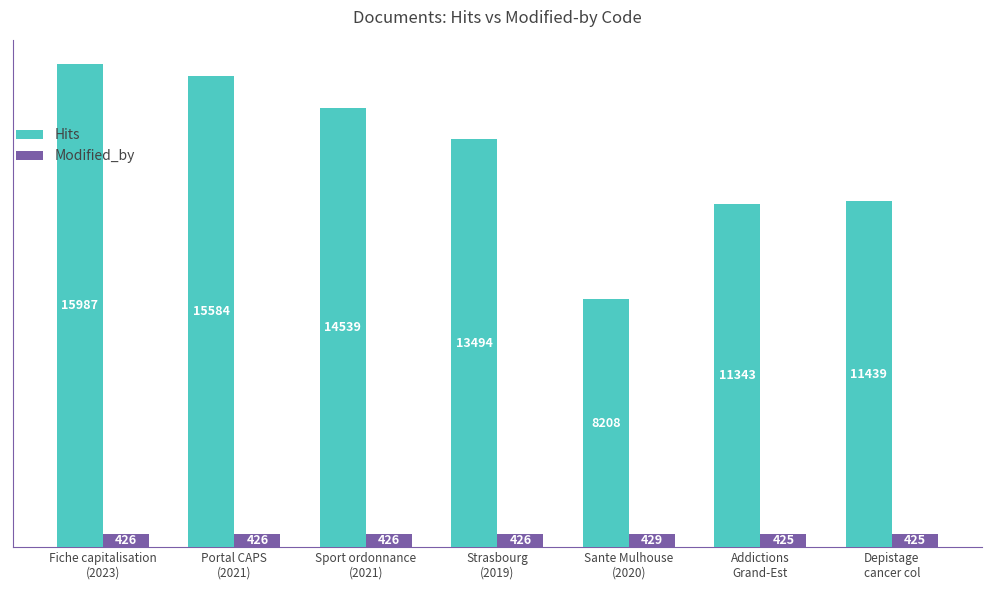

At how many categories does at least one series exceed 5098?

7